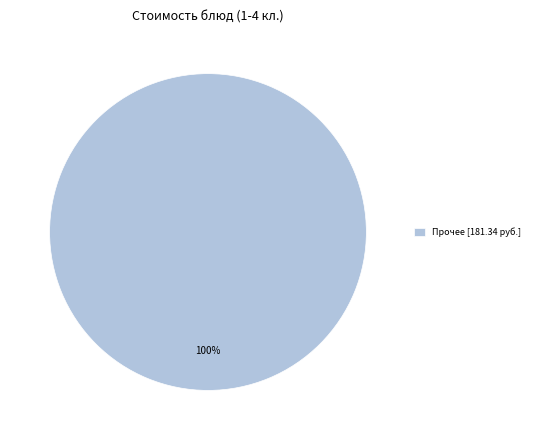

True or false: Прочее [181.34 руб.] accounts for 100% of the total.

True